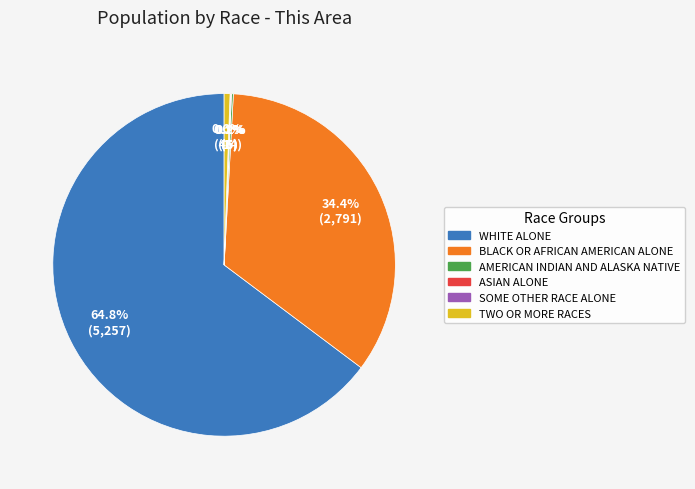

Does any single category account for the majority?

Yes